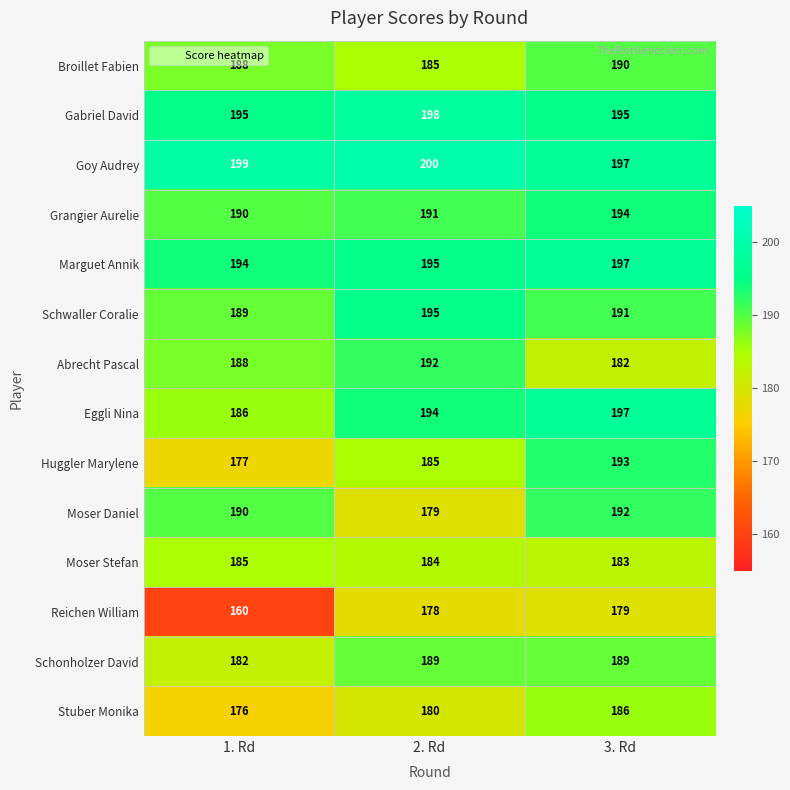

The value of Gabriel David at 1. Rd is 195. True or false?

True